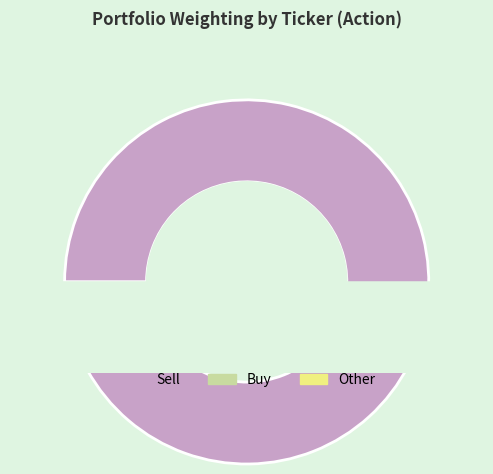

Count the number of slices in the pie.

23